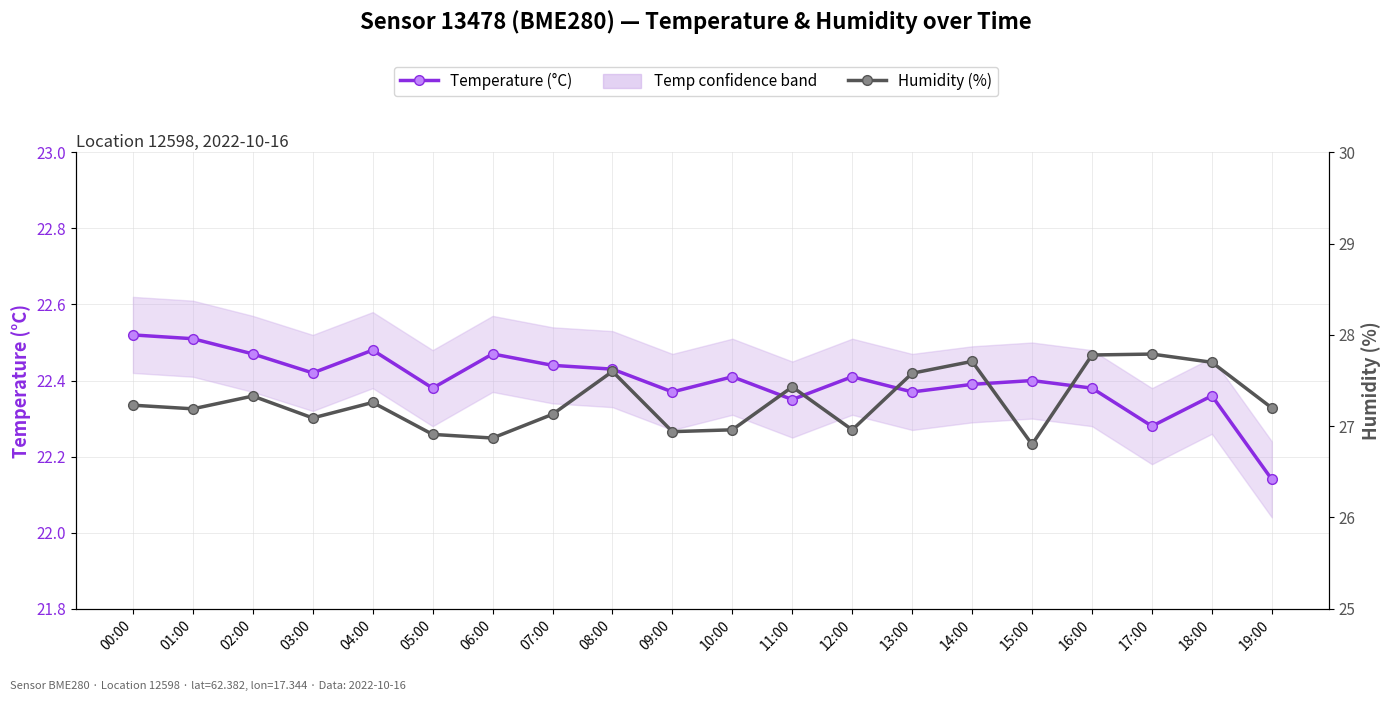

True or false: Humidity (%) has more than 1 interior local peaks.

True